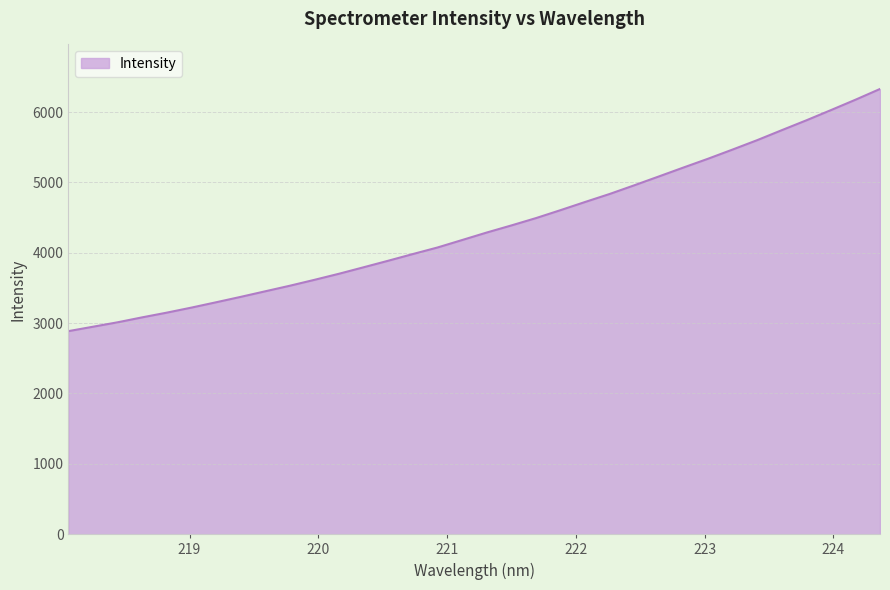

What is the difference between the maximum and minimum values?

3442.1